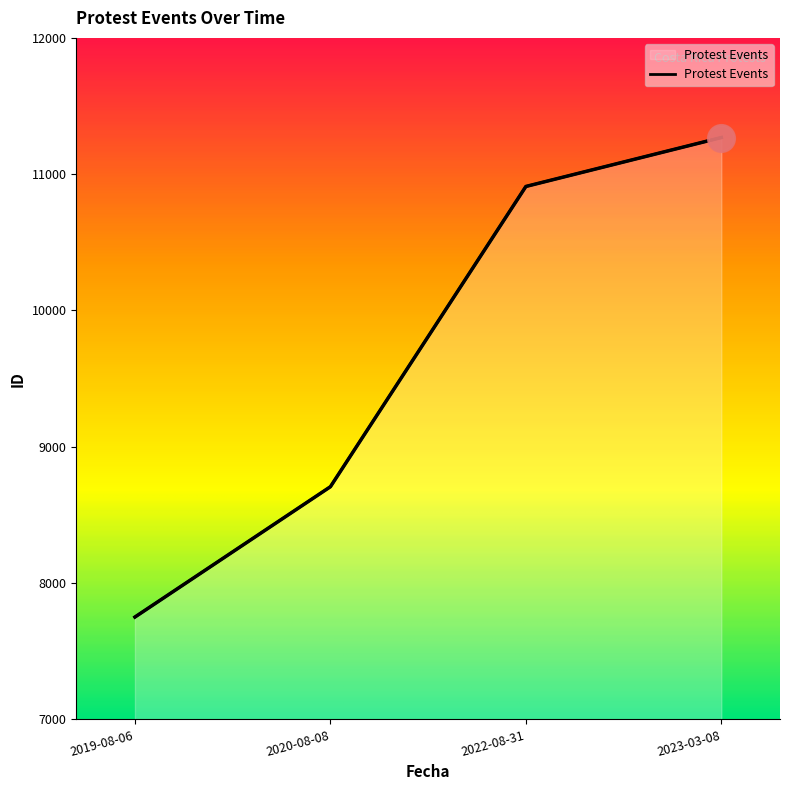

True or false: the data has more than 2 interior local peaks.

False